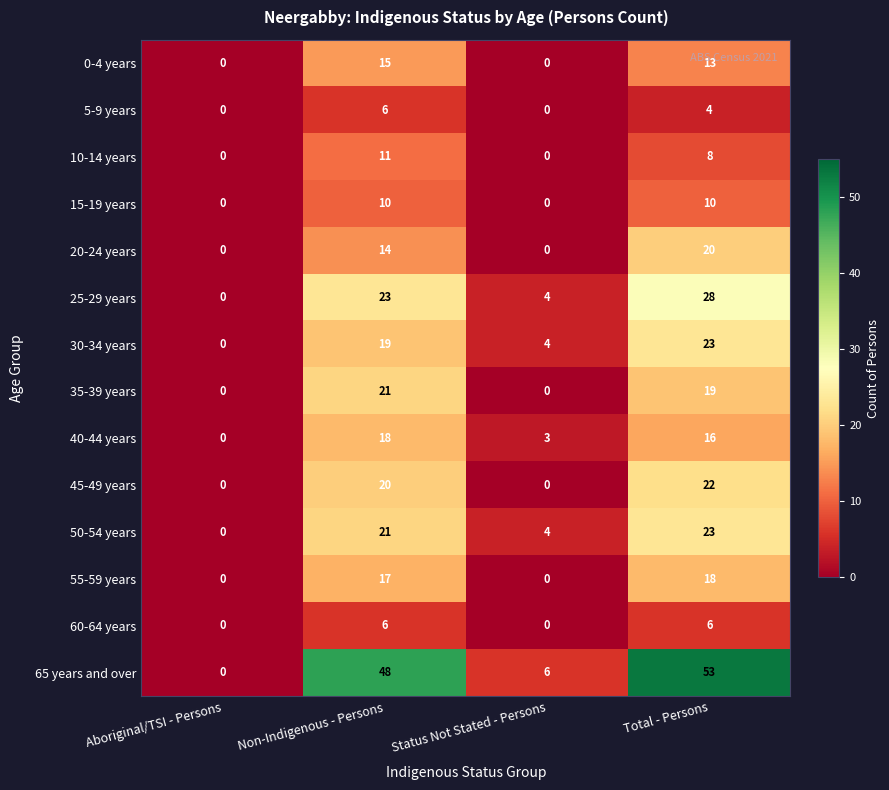

List the labels in order of 25-29 years value, smallest first.

Aboriginal/TSI - Persons, Status Not Stated - Persons, Non-Indigenous - Persons, Total - Persons